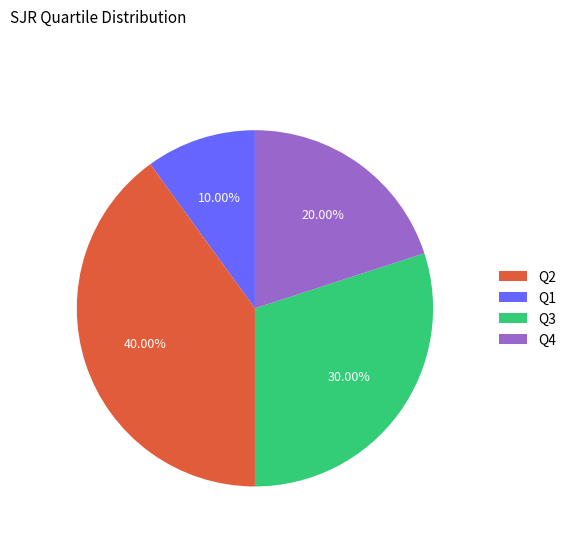

What percentage is the Q4 slice, to the nearest percent?

20%